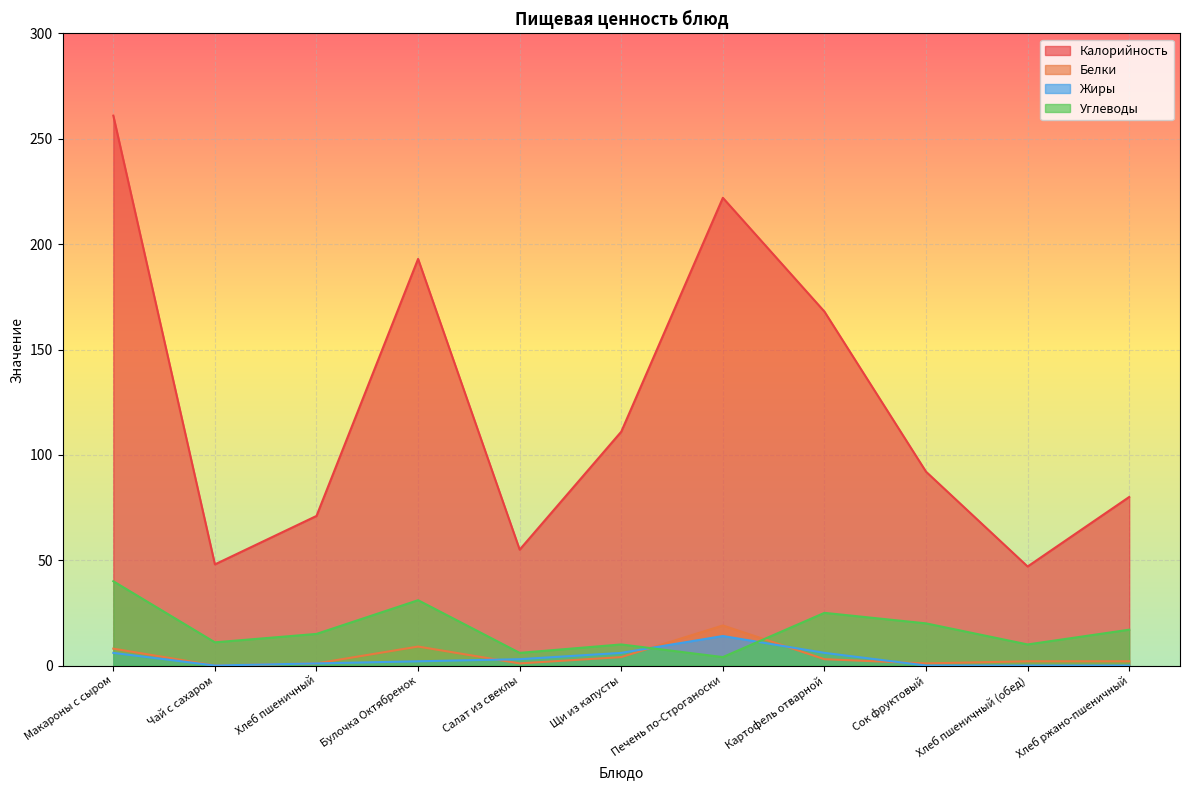

True or false: Углеводы has a value of 17 at Хлеб ржано-пшеничный.

True